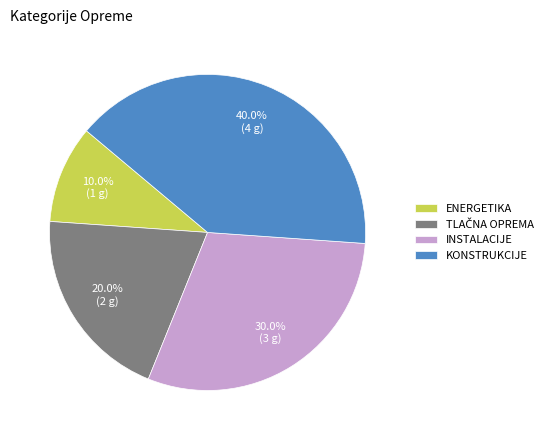

Does any single category account for the majority?

No